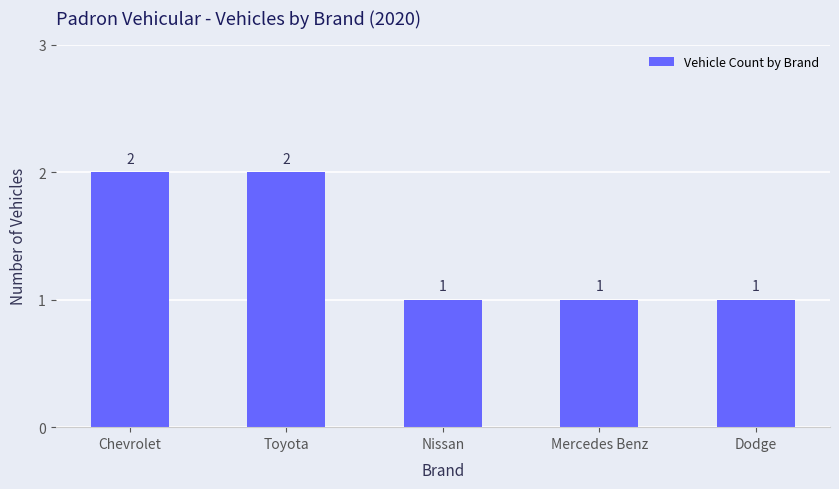

What is the ratio of the value at Chevrolet to the value at Nissan?

2.0